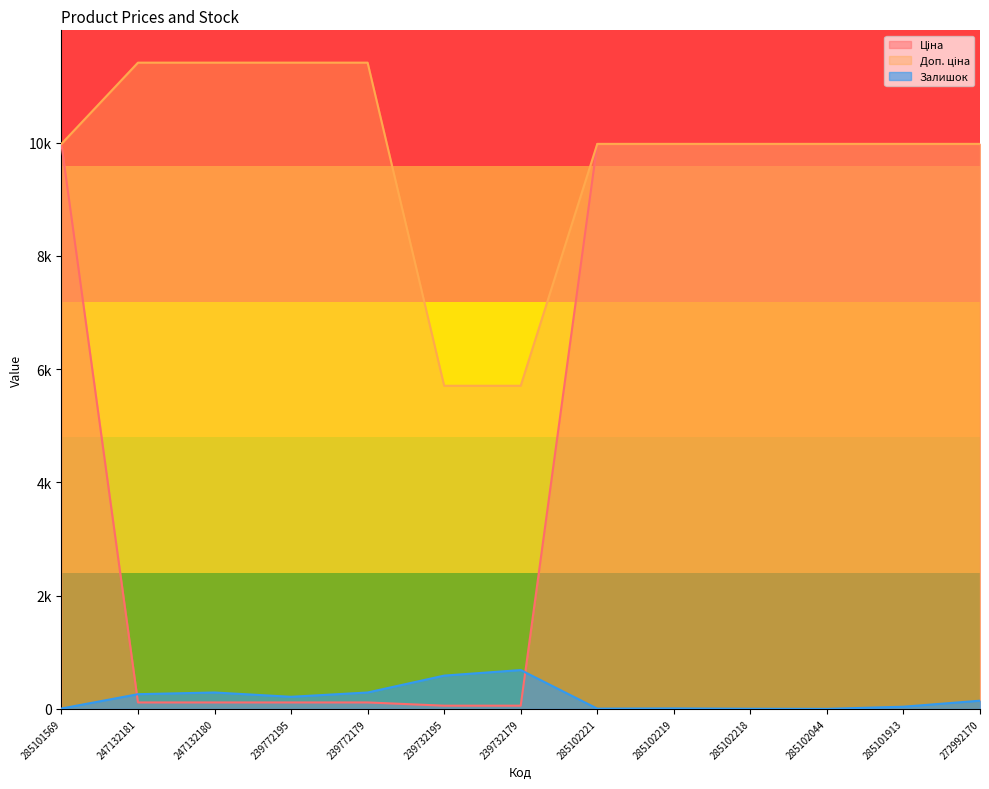

Reading left to right, what are all the values shown in this chart?

Ціна: 9975.0	114.1	114.1	114.1	114.1	57.0	57.0	9975.0	9975.0	9975.0	9975.0	9975.0	9975.0
Доп. ціна: 9975.0	11410.0	11410.0	11410.0	11410.0	5705.0	5705.0	9975.0	9975.0	9975.0	9975.0	9975.0	9975.0
Залишок: 7.0	260.0	290.0	214.0	290.0	588.0	686.0	5.0	9.0	3.0	1.0	39.0	145.0